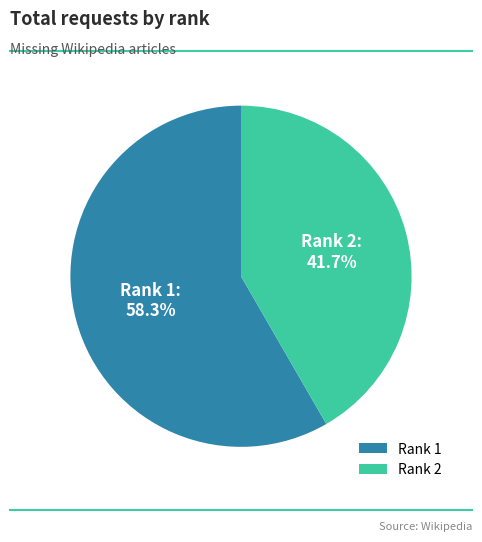

Between Rank 2 and Rank 1, which is larger?

Rank 1